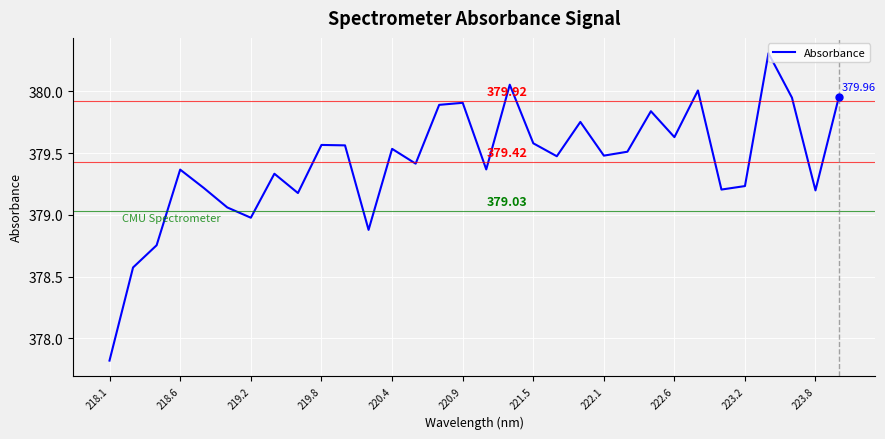

What is the difference between the maximum and minimum values?

2.5